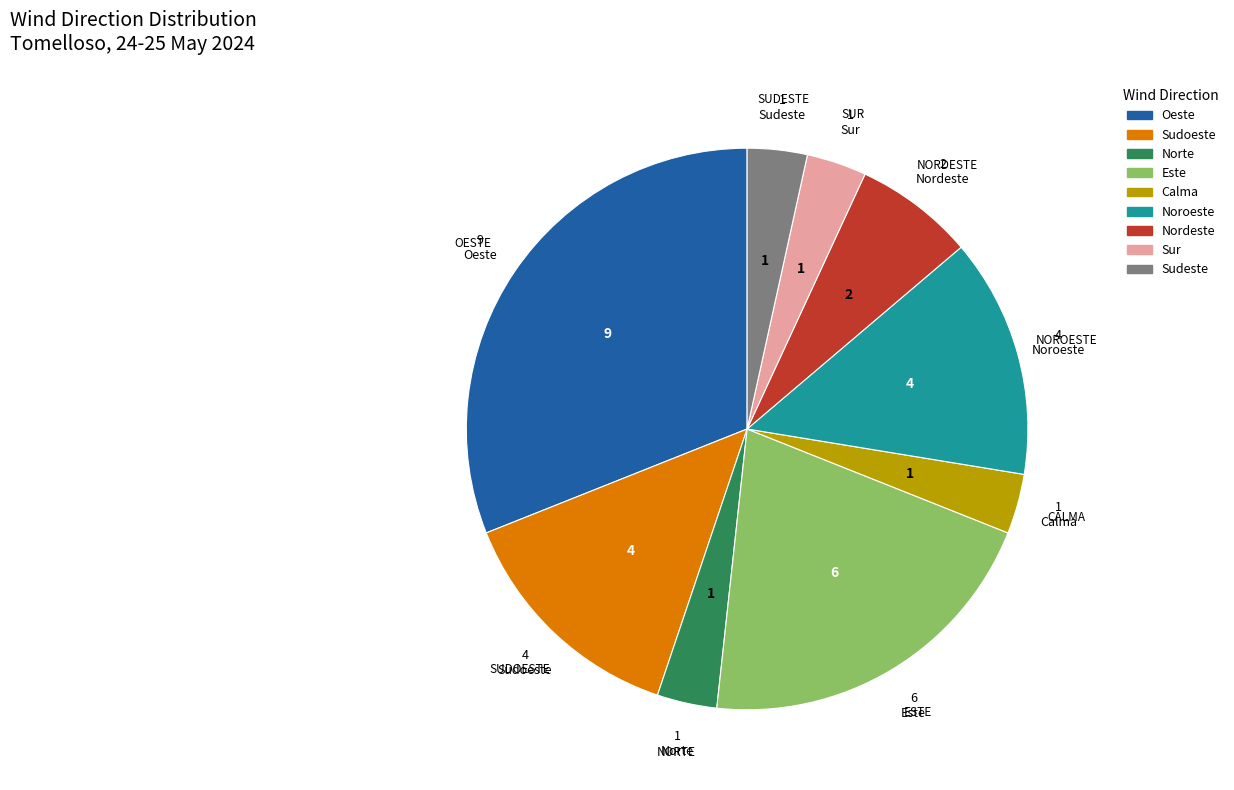

Does Oeste account for over 50% of the chart?

No